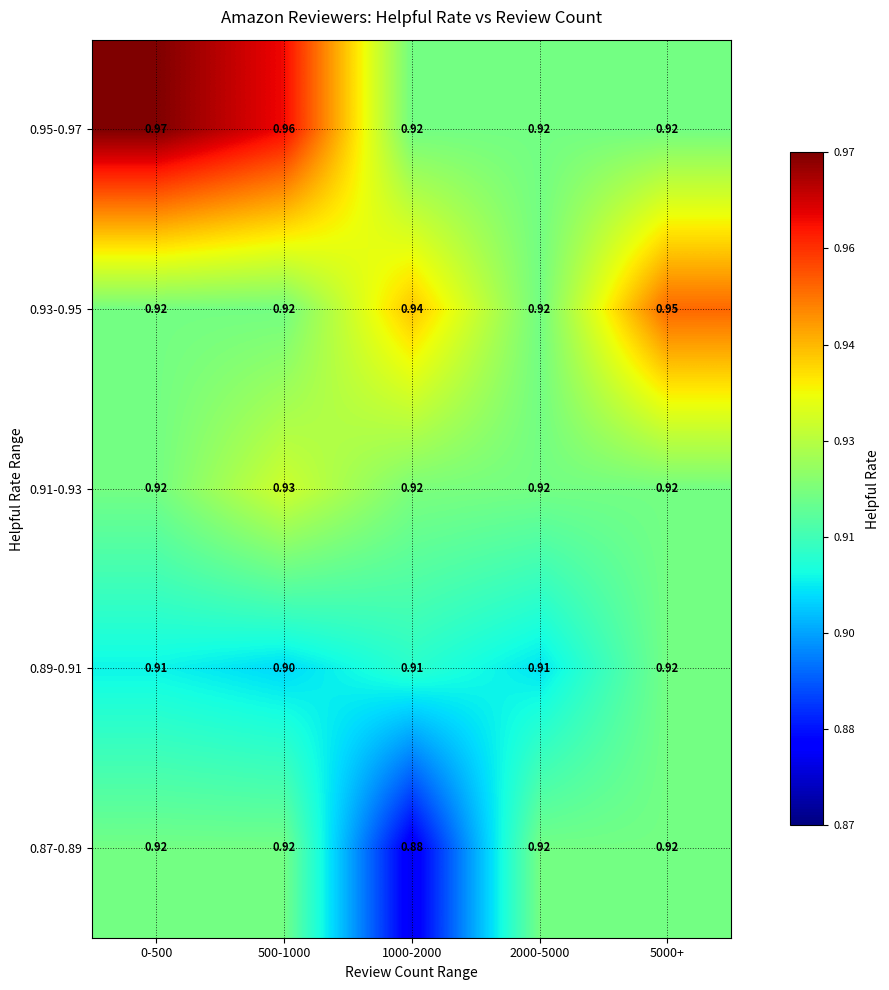

At which category does the chart reach its peak across all series?

0-500